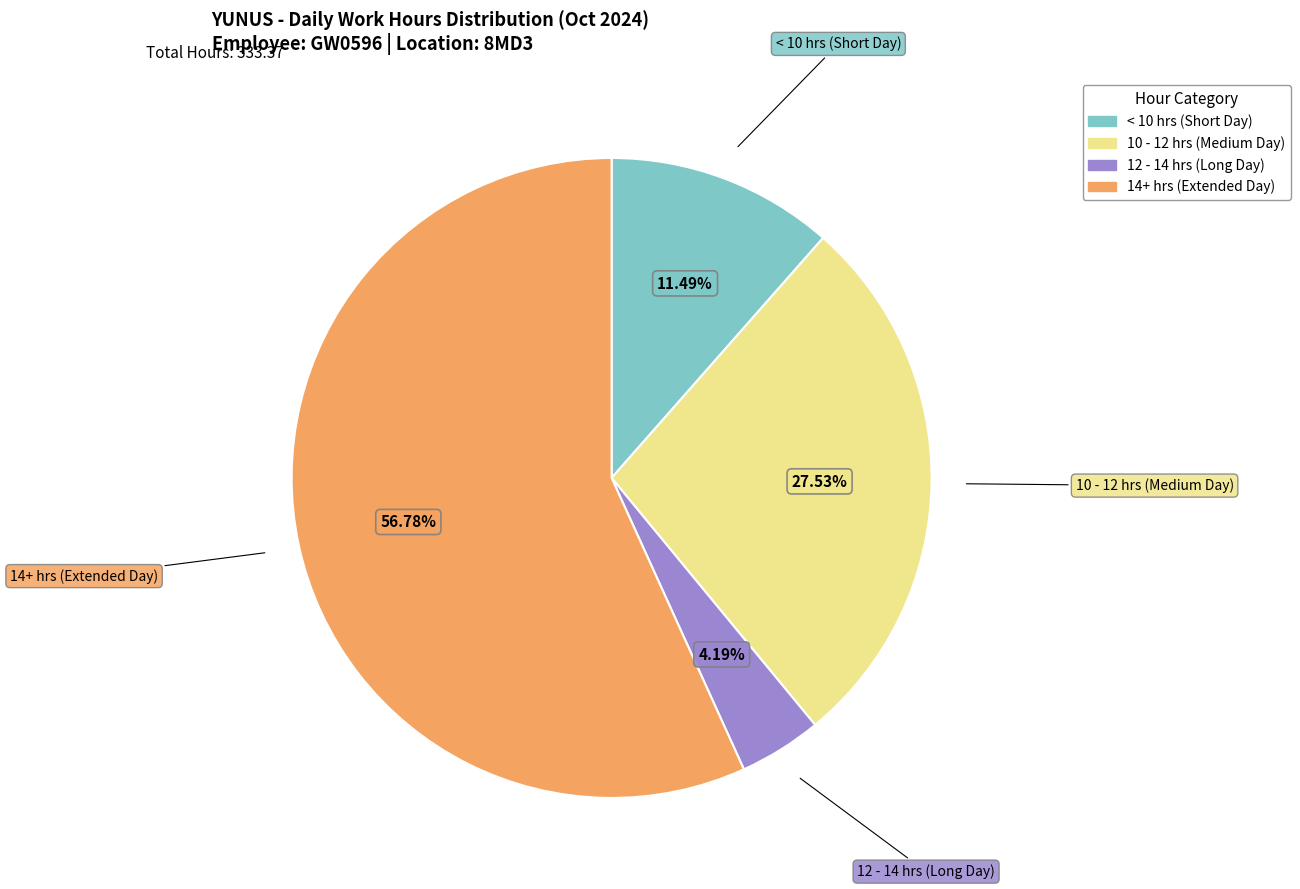

Rank the categories by value from highest to lowest.

14+ hrs (Extended Day), 10 - 12 hrs (Medium Day), < 10 hrs (Short Day), 12 - 14 hrs (Long Day)